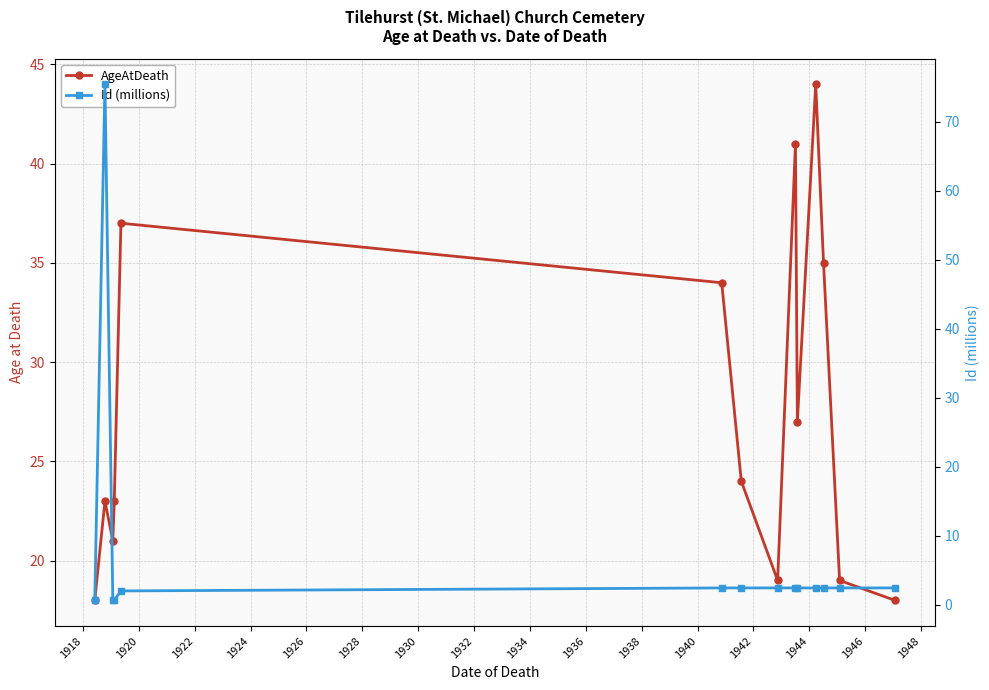

Reading right to left, extract all data points from this chart.

AgeAtDeath: 18.0	19.0	35.0	44.0	27.0	41.0	19.0	24.0	34.0	37.0	23.0	21.0	23.0	18.0
Id (millions): 2.4	2.4	2.4	2.4	2.4	2.4	2.4	2.4	2.4	2.0	0.6	0.6	75.5	0.6